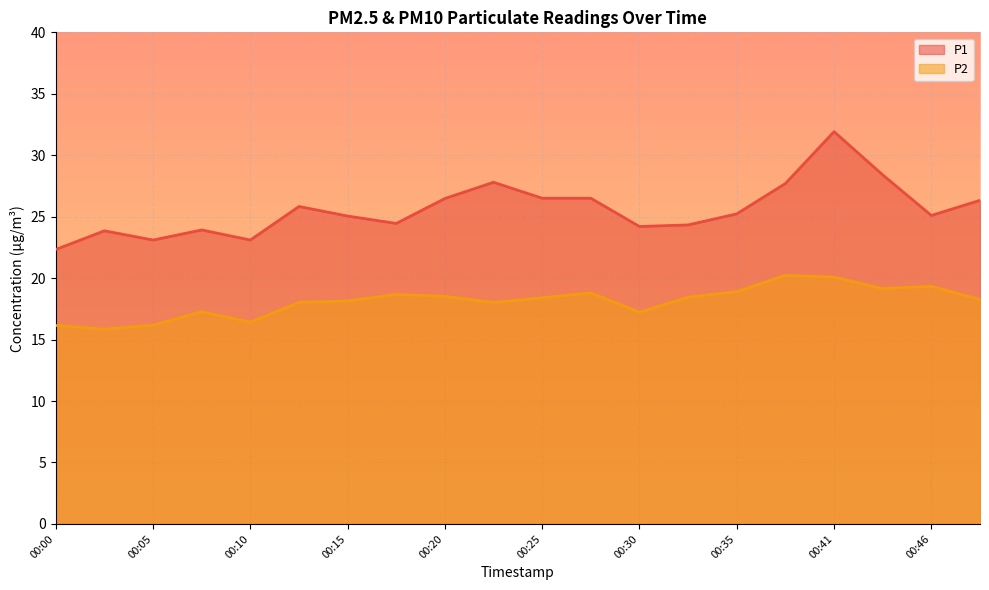

At which category is the sum across all series the highest?

00:41